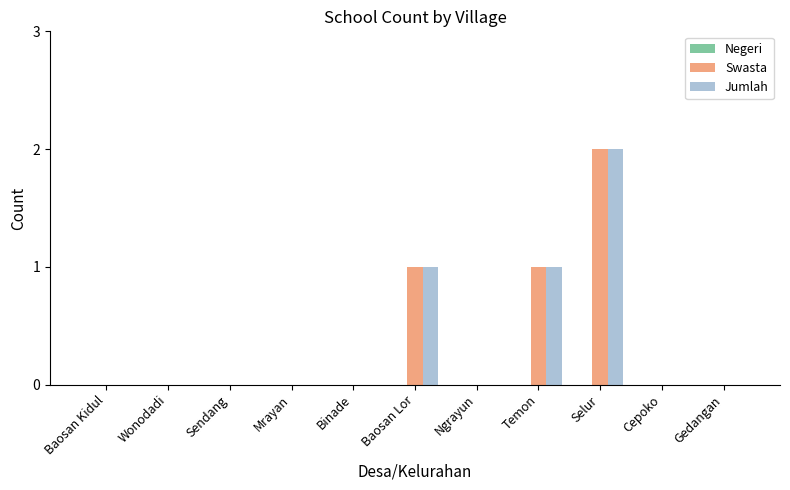

How many distinct data groups are displayed?

2